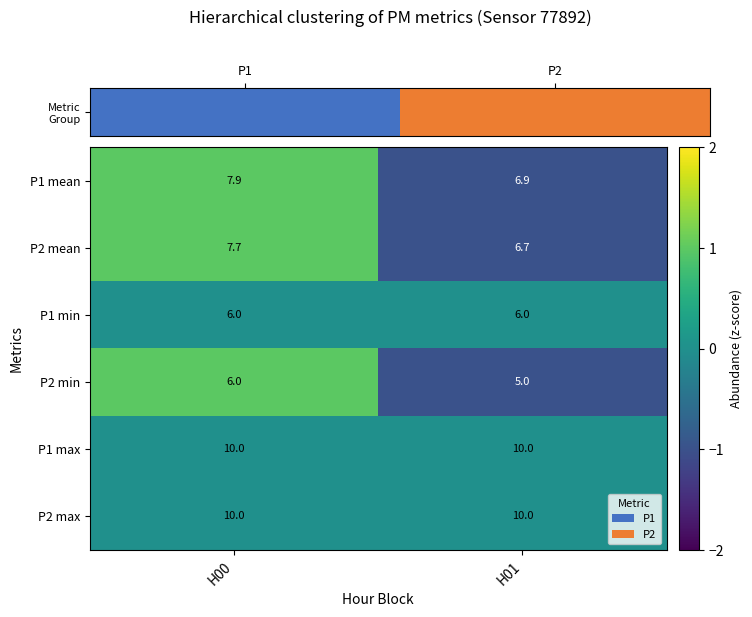

The P1 max series shows 5.0 at H00. True or false?

False